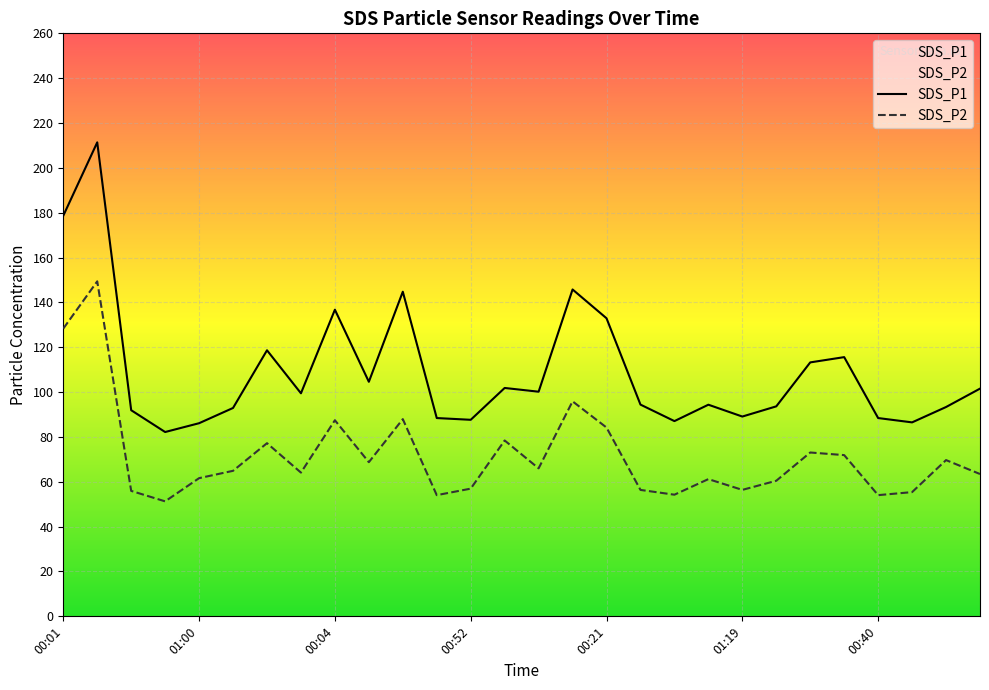

How many distinct data groups are displayed?

2